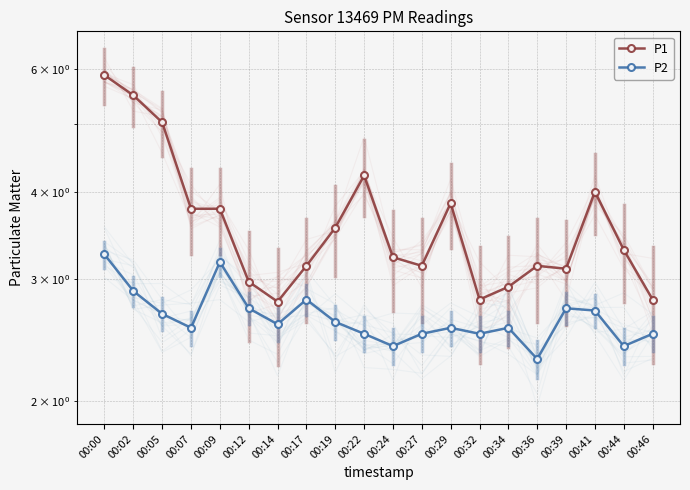

Where is the first local minimum for P1?

00:14